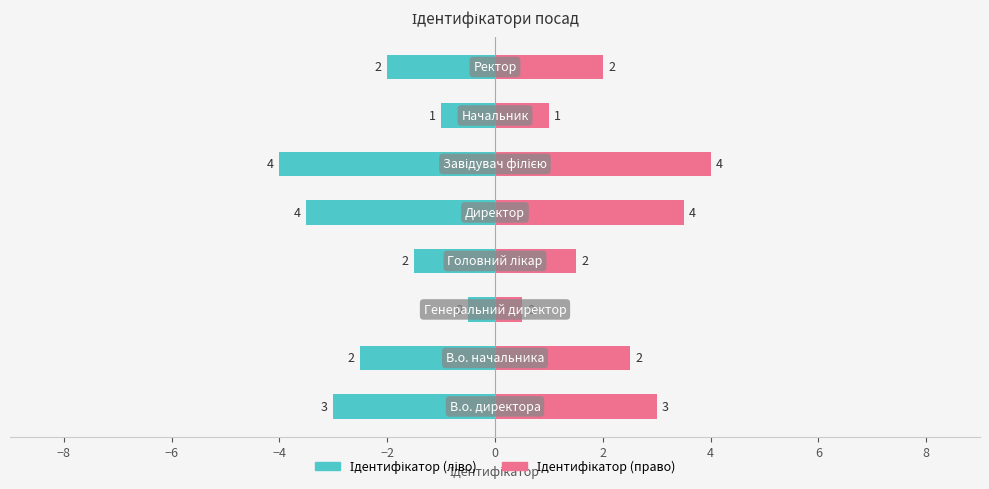

What is the difference between the second highest and minimum values in the Ідентифікатор (ліво) series?

3.0